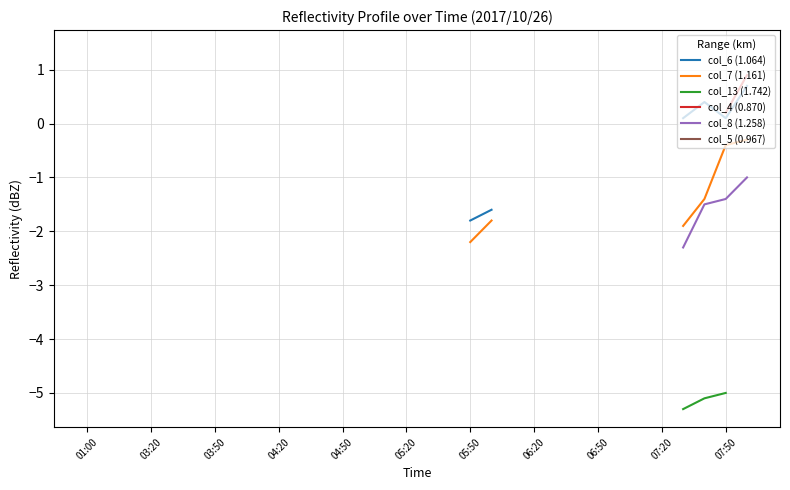

What is the approximate value of col_7 (1.161) at 19?

-1.8